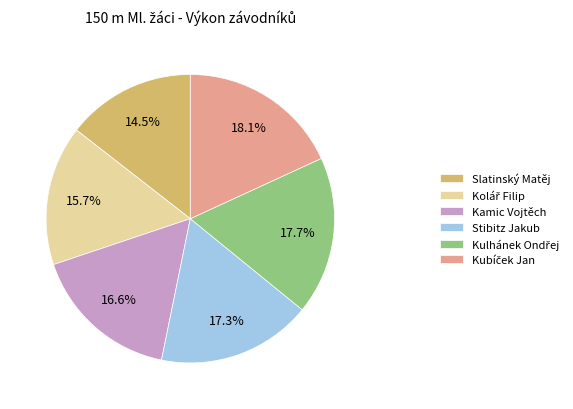

How many slices are in this pie chart?

6